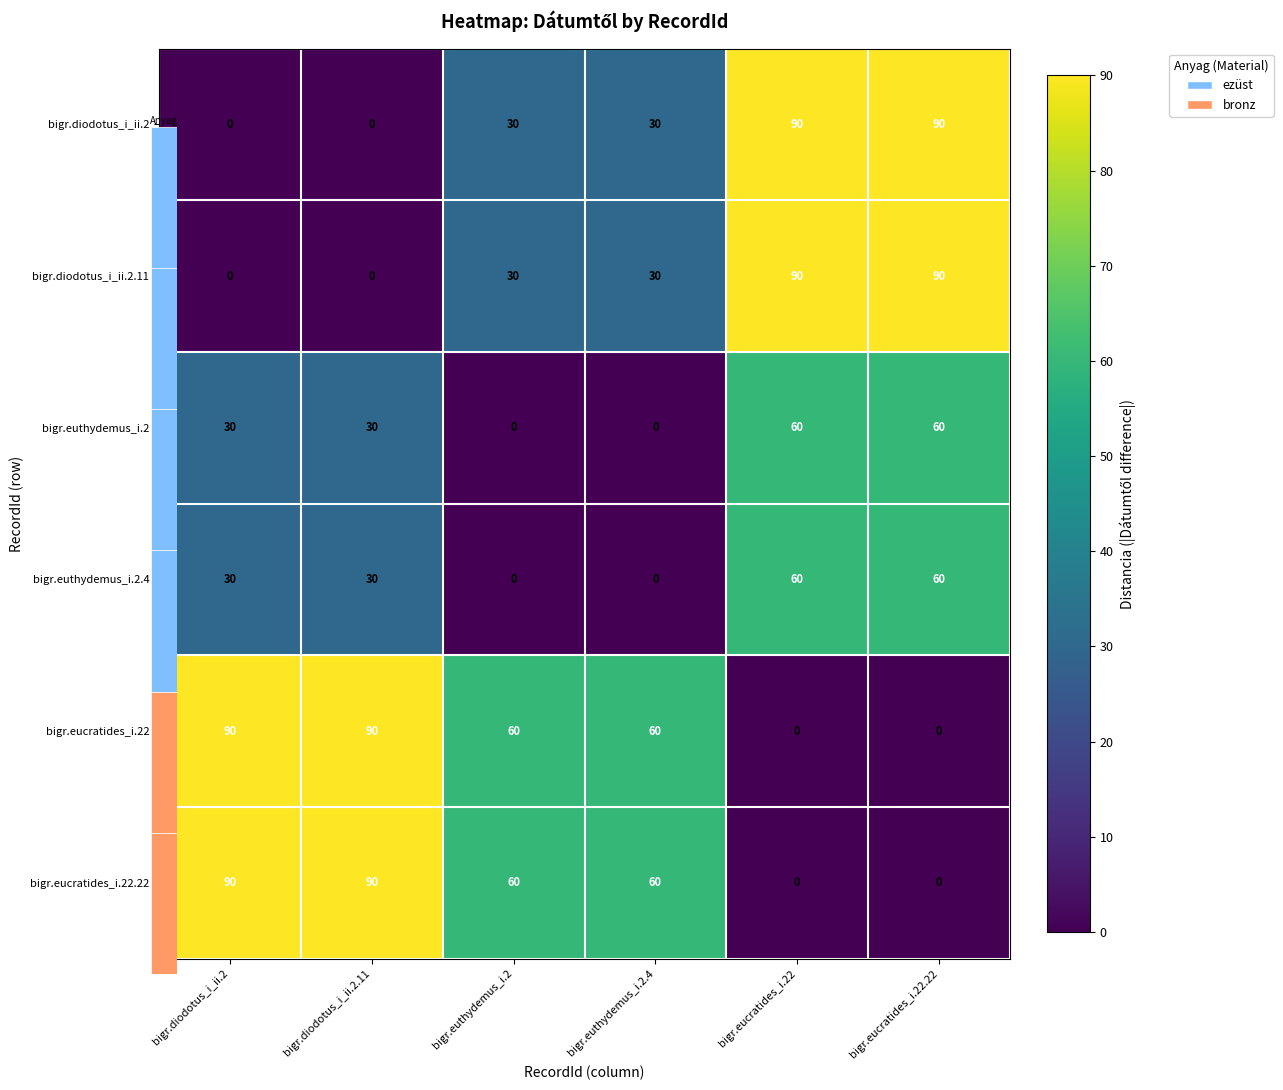

What is the highest value of the bigr.eucratides_i.22.22 series?

90